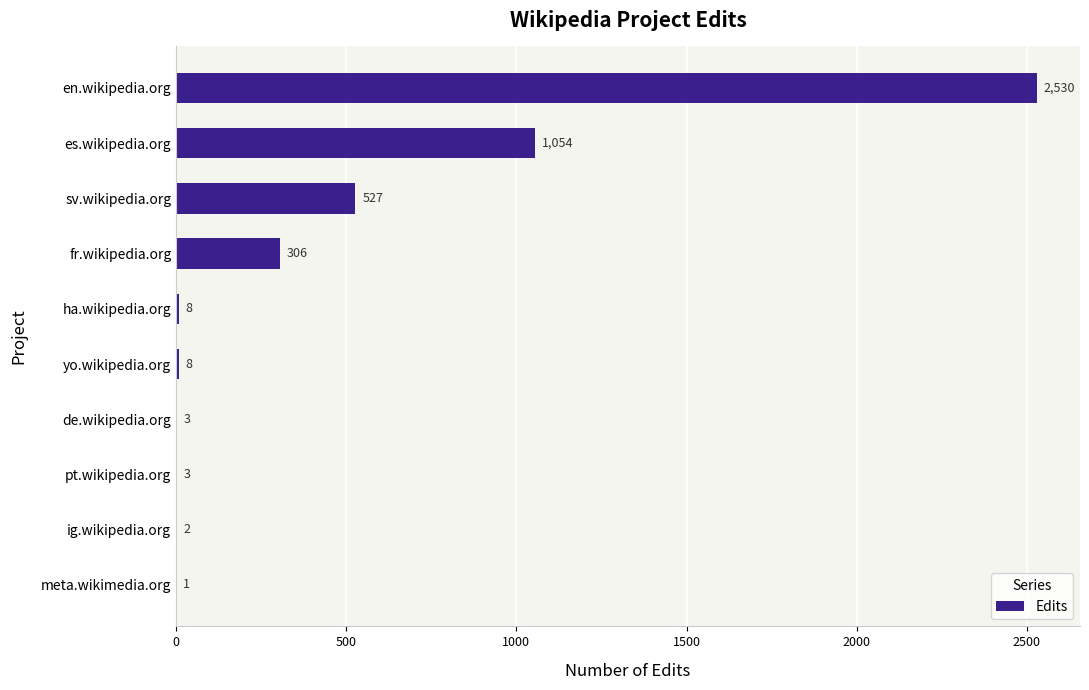

What is the maximum value shown in the chart?

2530